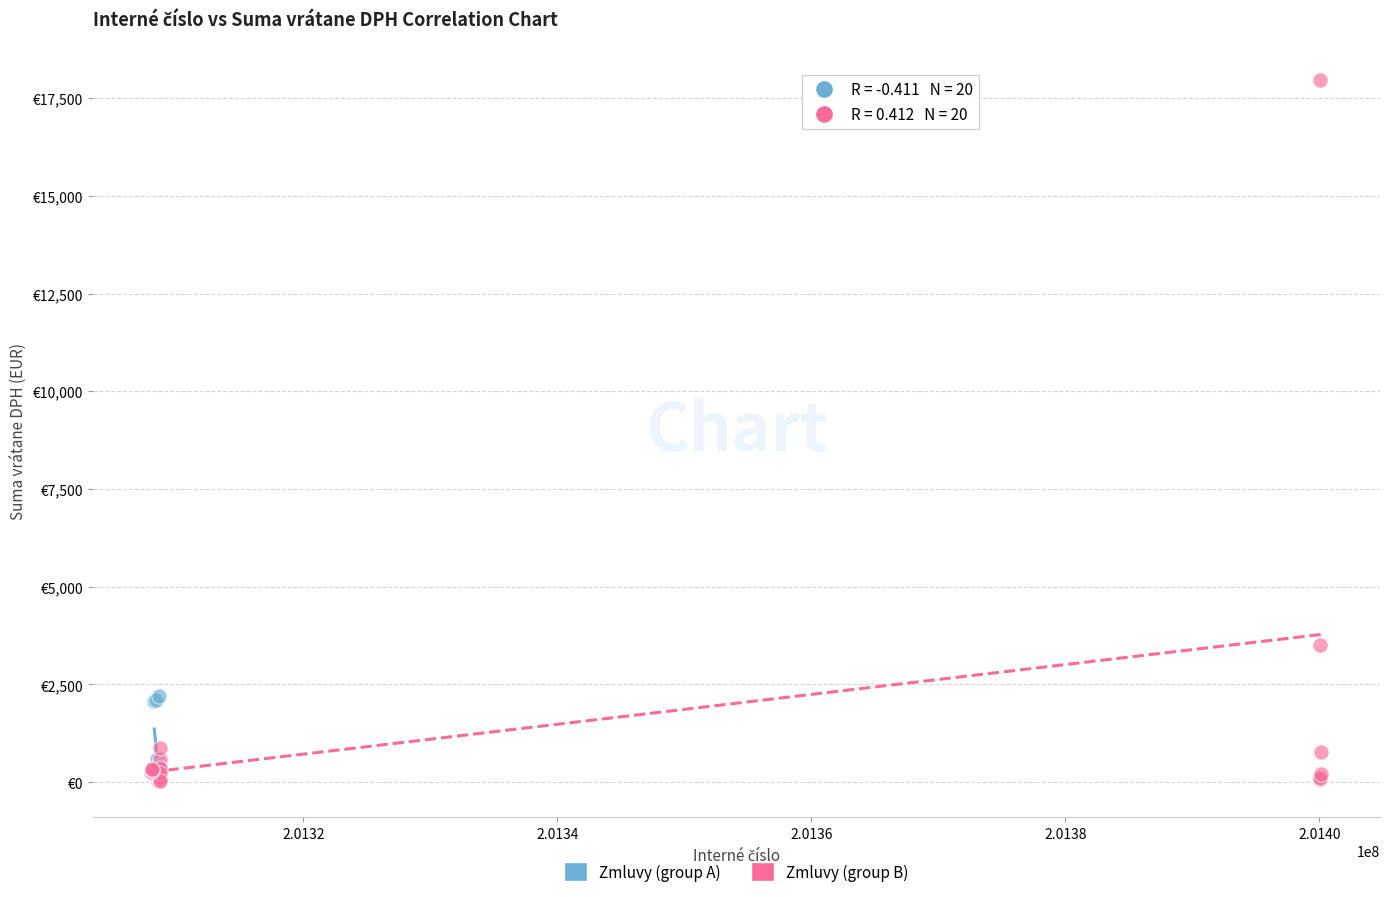

Which series has the widest spread of Y values?

Zmluvy (group B)